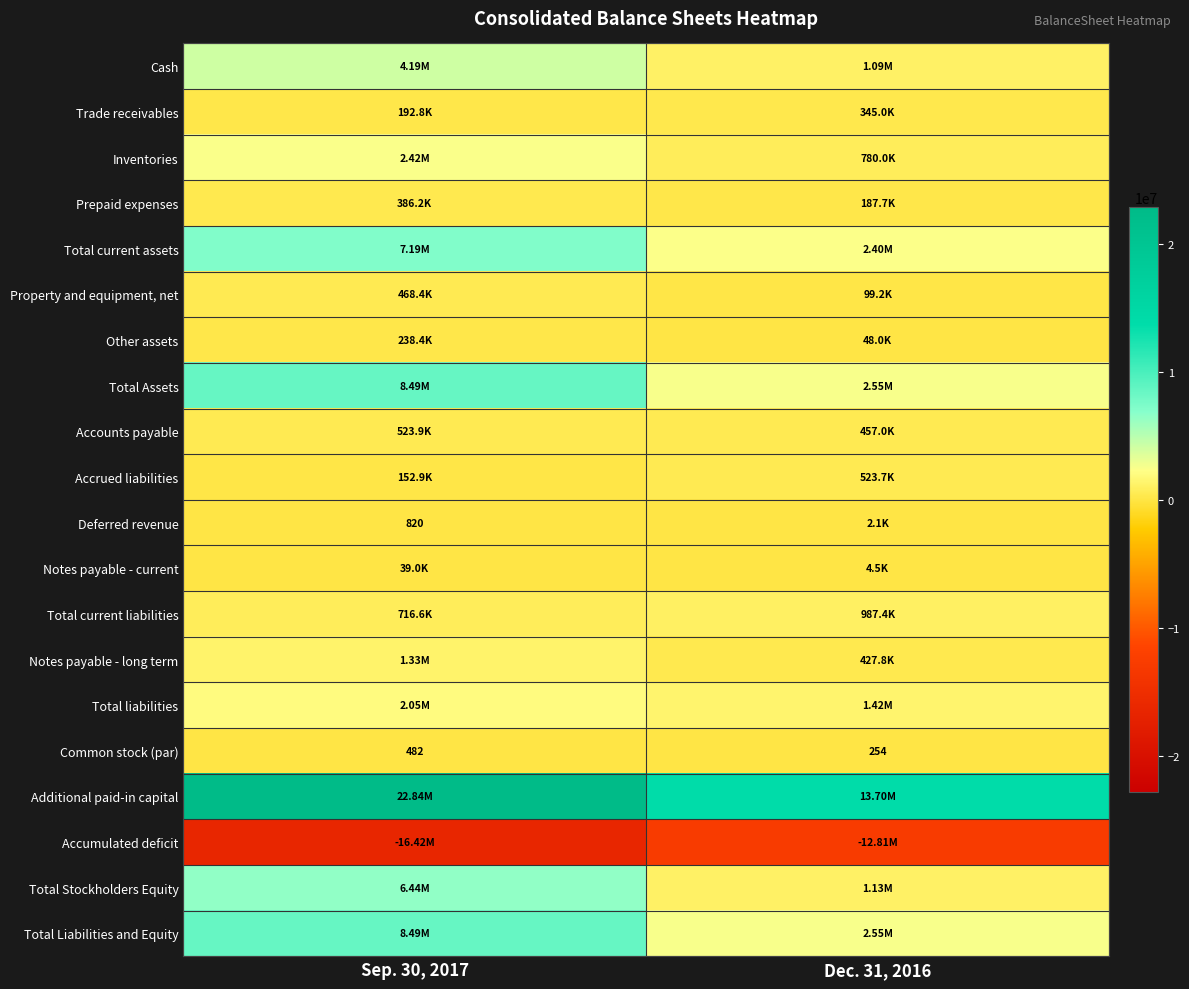

What is the sum of all Common stock (par) values?

736